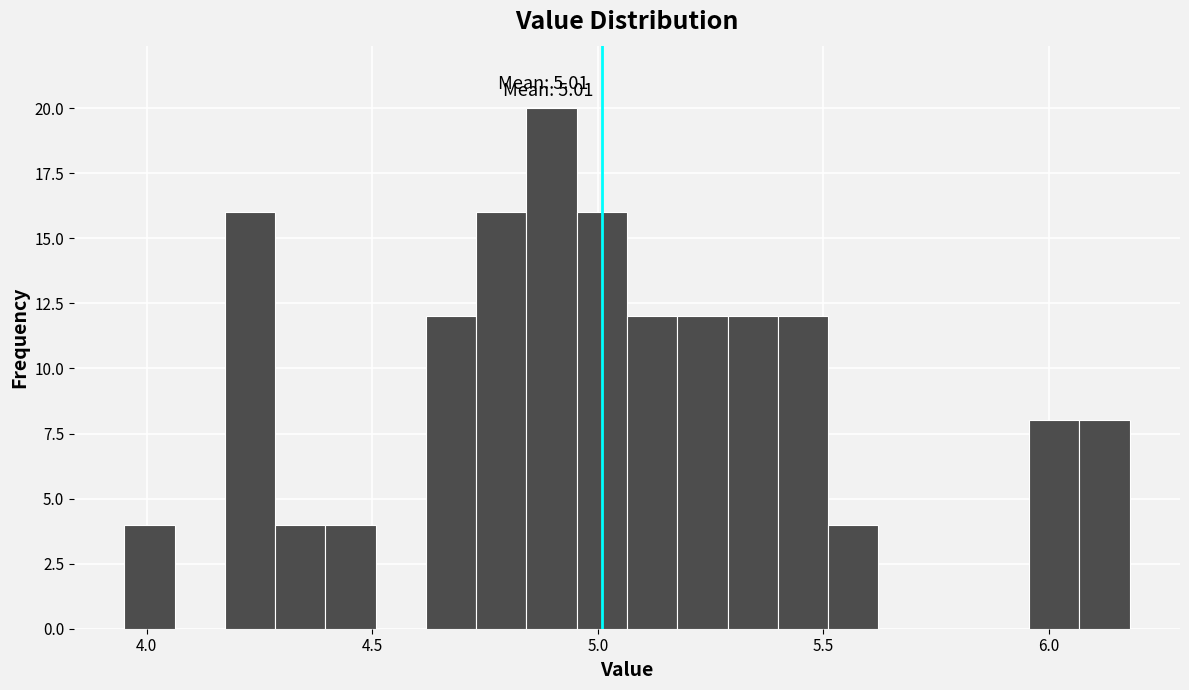

Read against the x-axis, roughly where is the centre of the tallest bar?

4.90